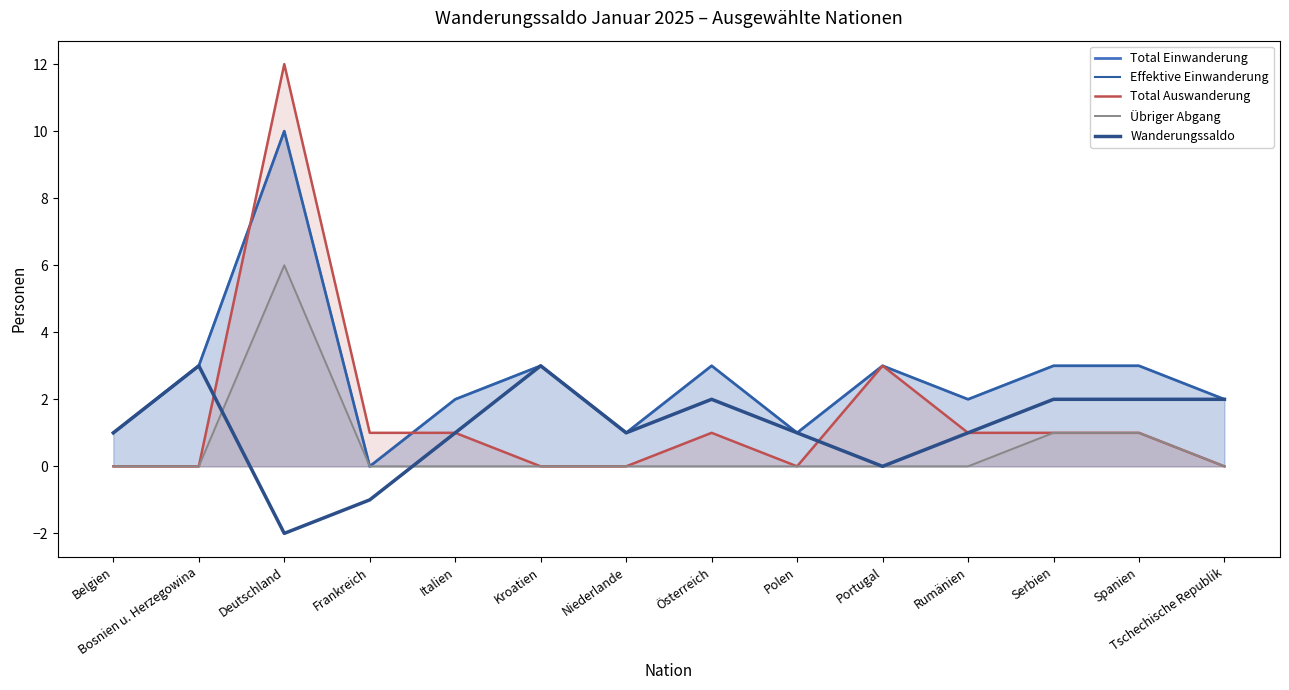

Reading left to right, what are all the values shown in this chart?

Total Einwanderung: 1	3	10	0	2	3	1	3	1	3	2	3	3	2
Effektive Einwanderung: 1	3	10	0	2	3	1	3	1	3	2	3	3	2
Total Auswanderung: 0	0	12	1	1	0	0	1	0	3	1	1	1	0
Übriger Abgang: 0	0	6	0	0	0	0	0	0	0	0	1	1	0
Wanderungssaldo: 1	3	-2	-1	1	3	1	2	1	0	1	2	2	2